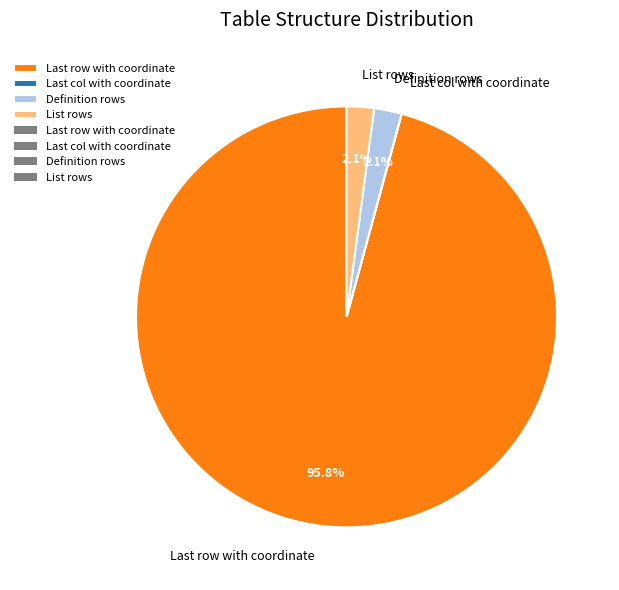

How much of the chart is everything except Definition rows?

97.9%